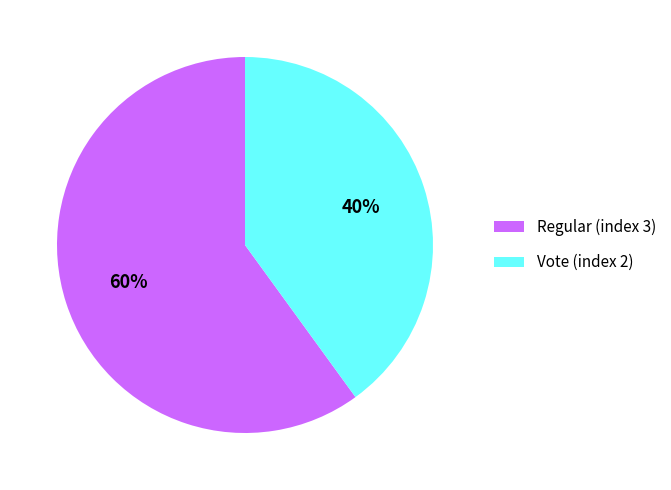

To the nearest percent, what is the average slice percentage?

50%